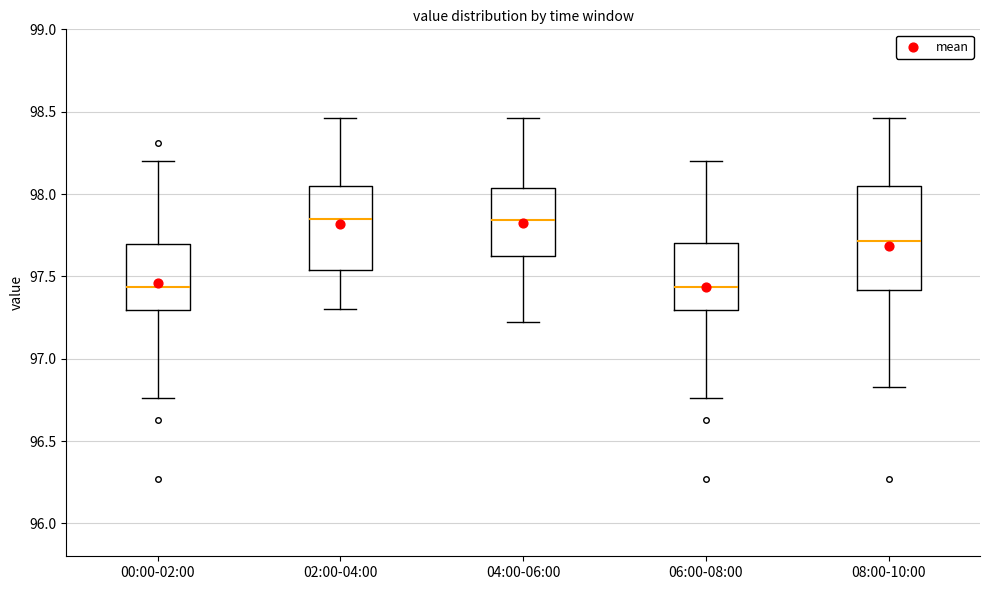

Comparing the boxes themselves (not the whiskers), which one is the tallest?

08:00-10:00